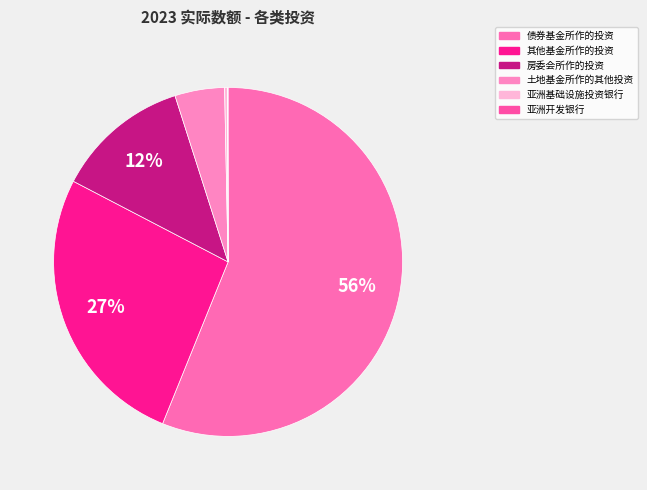

What is the change in value from 其他基金所作的投资 to 亚洲开发银行?

-118479